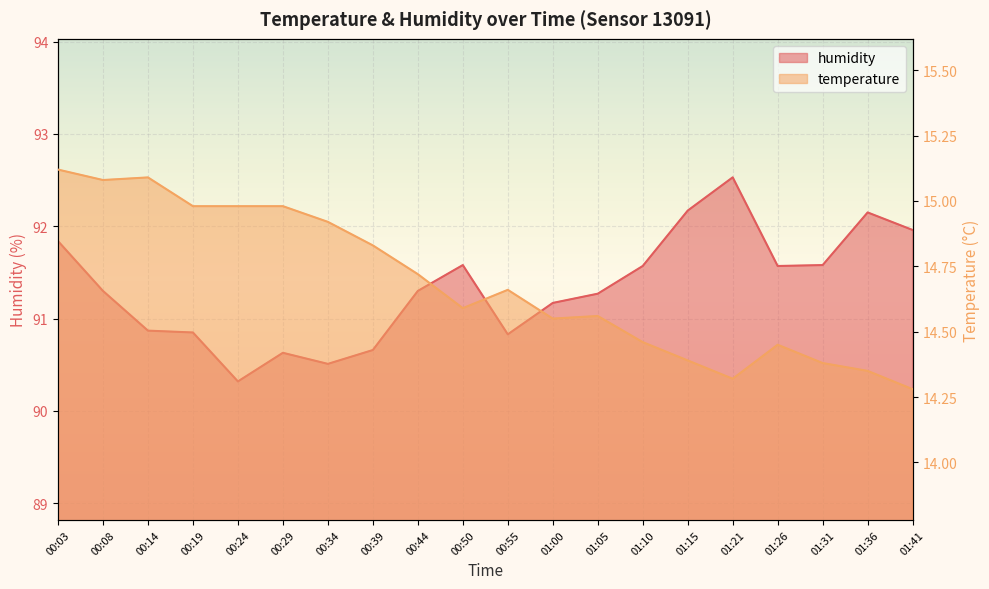

At how many categories does at least one series exceed 15?

20